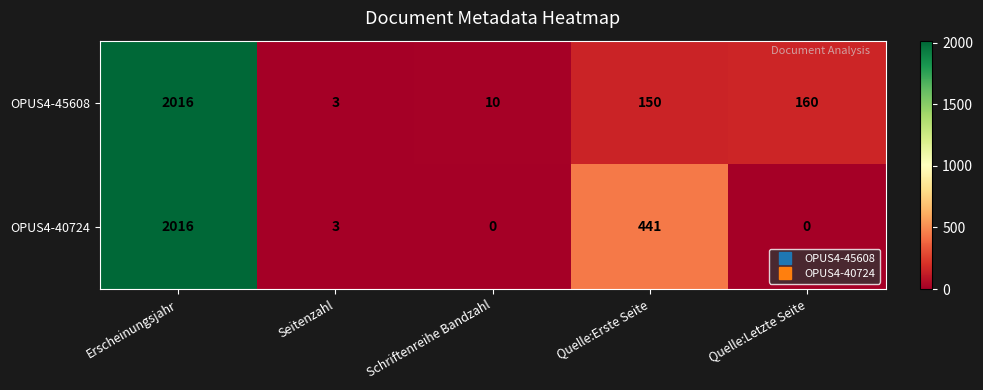

True or false: OPUS4-45608 has a value of 150 at Quelle:Erste Seite.

True